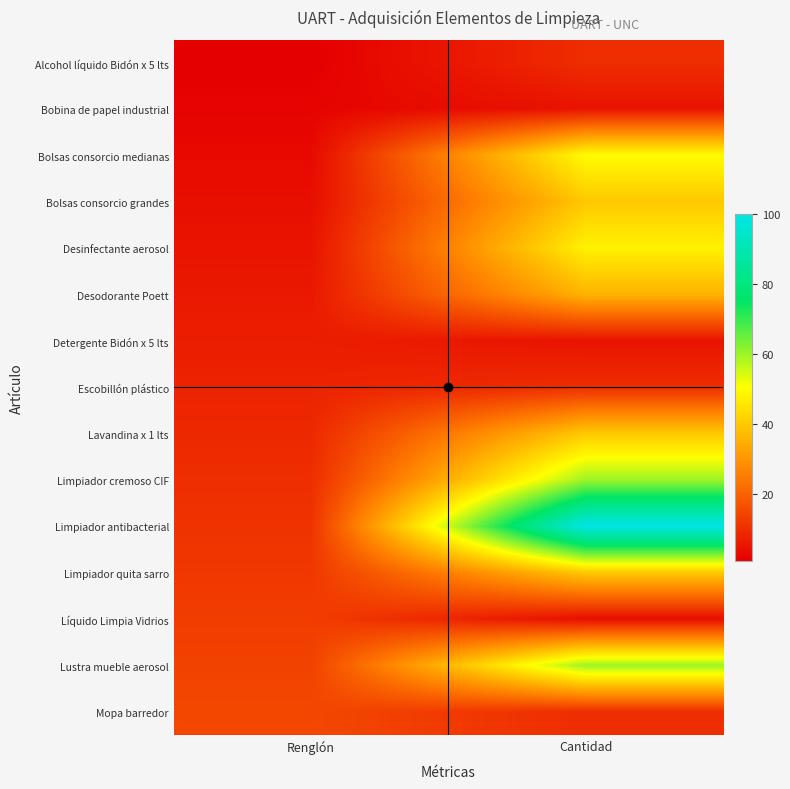

Rank the series by their maximum value, from highest to lowest.

Limpiador antibacterial, Limpiador cremoso CIF, Lustra mueble aerosol, Bolsas consorcio medianas, Desinfectante aerosol, Bolsas consorcio grandes, Lavandina x 1 lts, Limpiador quita sarro, Desodorante Poett, Mopa barredor, Líquido Limpia Vidrios, Alcohol líquido Bidón x 5 lts, Escobillón plástico, Detergente Bidón x 5 lts, Bobina de papel industrial